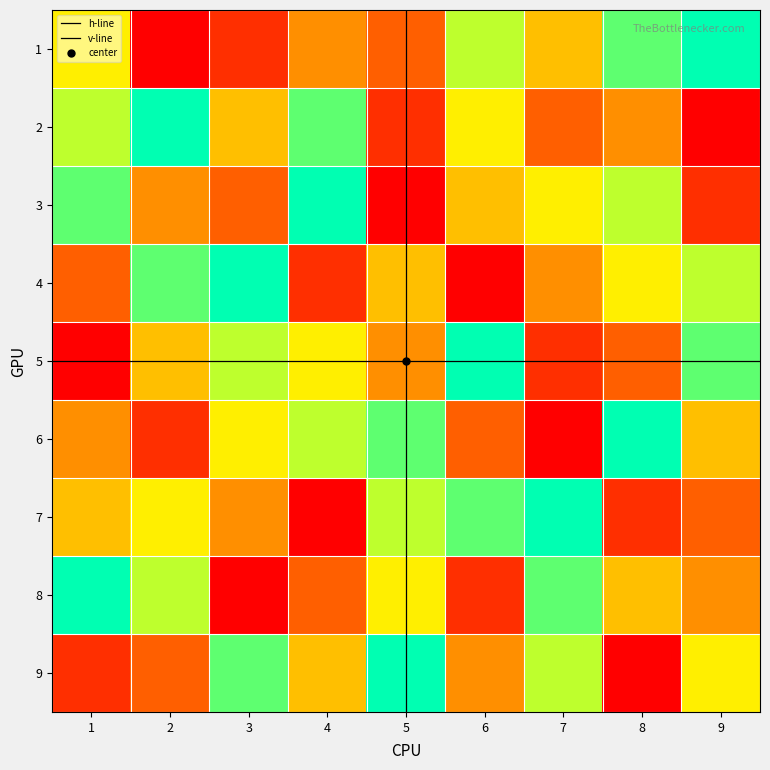

Between 7 and 8, which is larger?

8